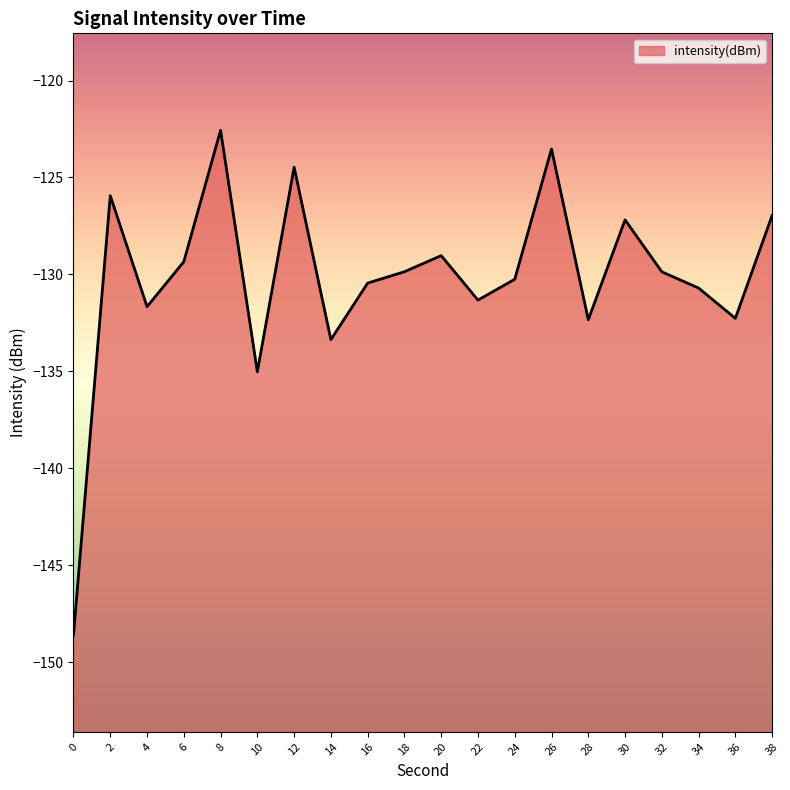

True or false: the data shows -35.1 at 38.

False